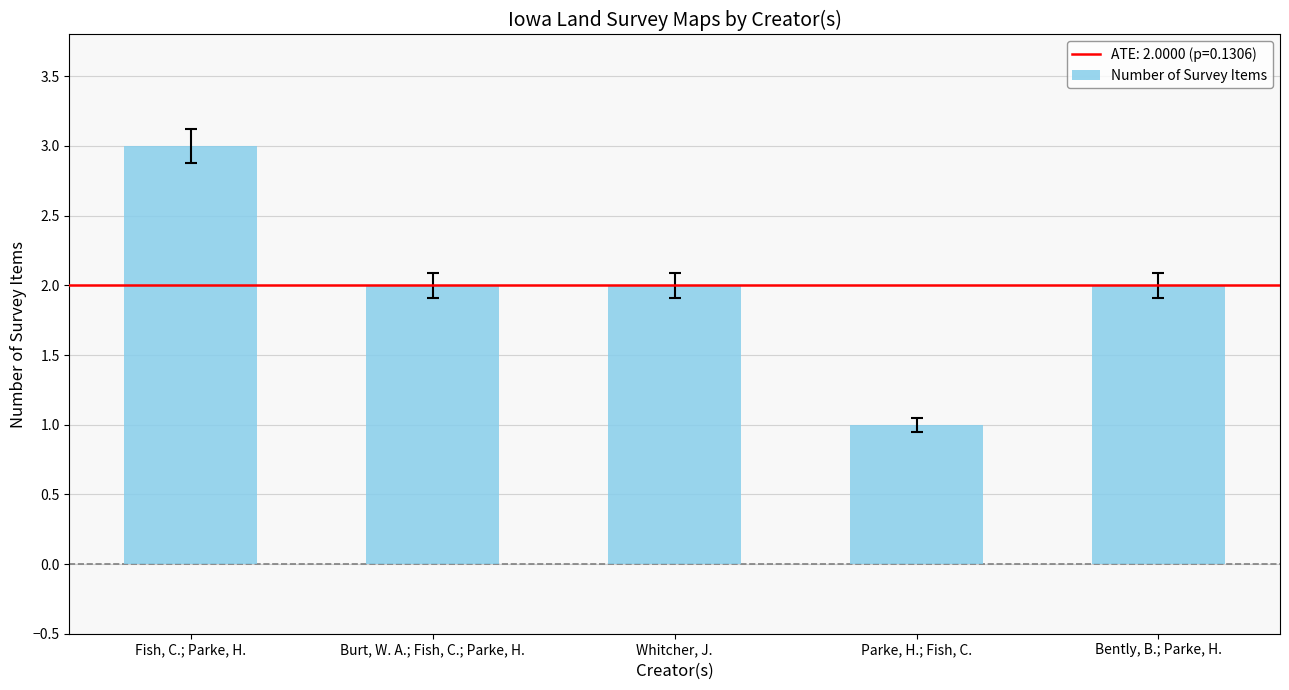

What is the label of the 3rd bar from the right?

Whitcher, J.